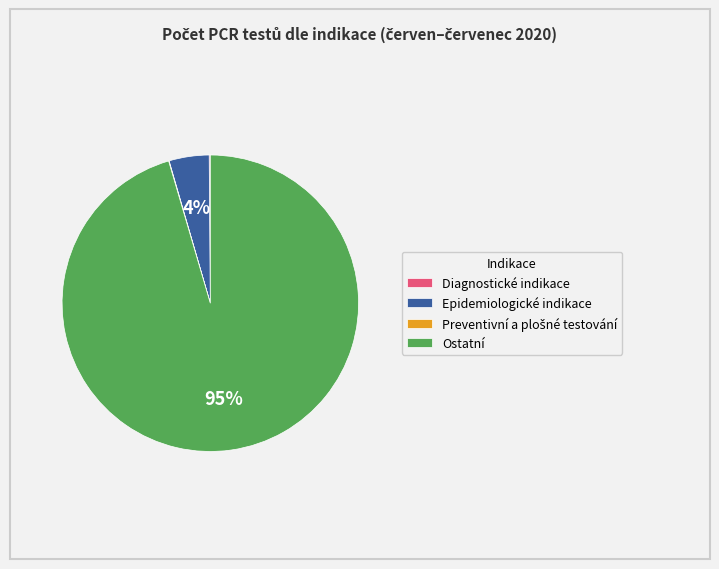

To the nearest percent, what is the average slice percentage?

25%